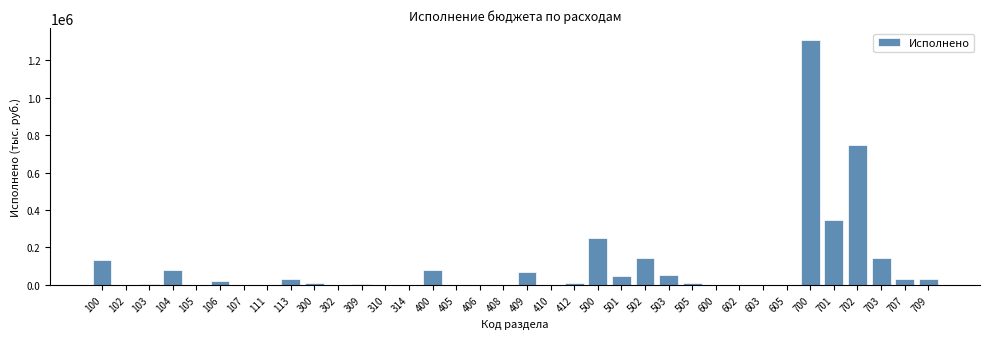

What is the sum of all values?

3568019.8